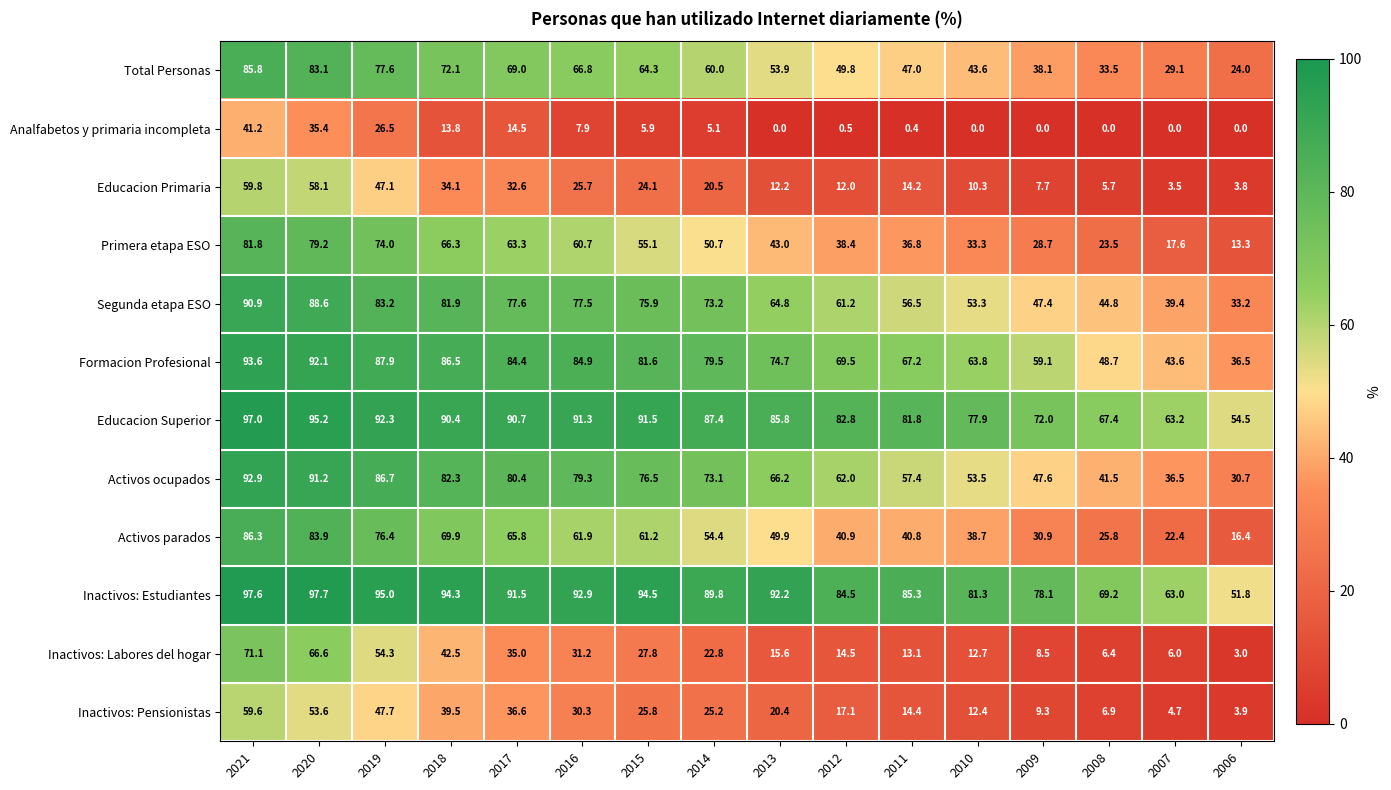

What is the maximum value shown in the chart?

97.7